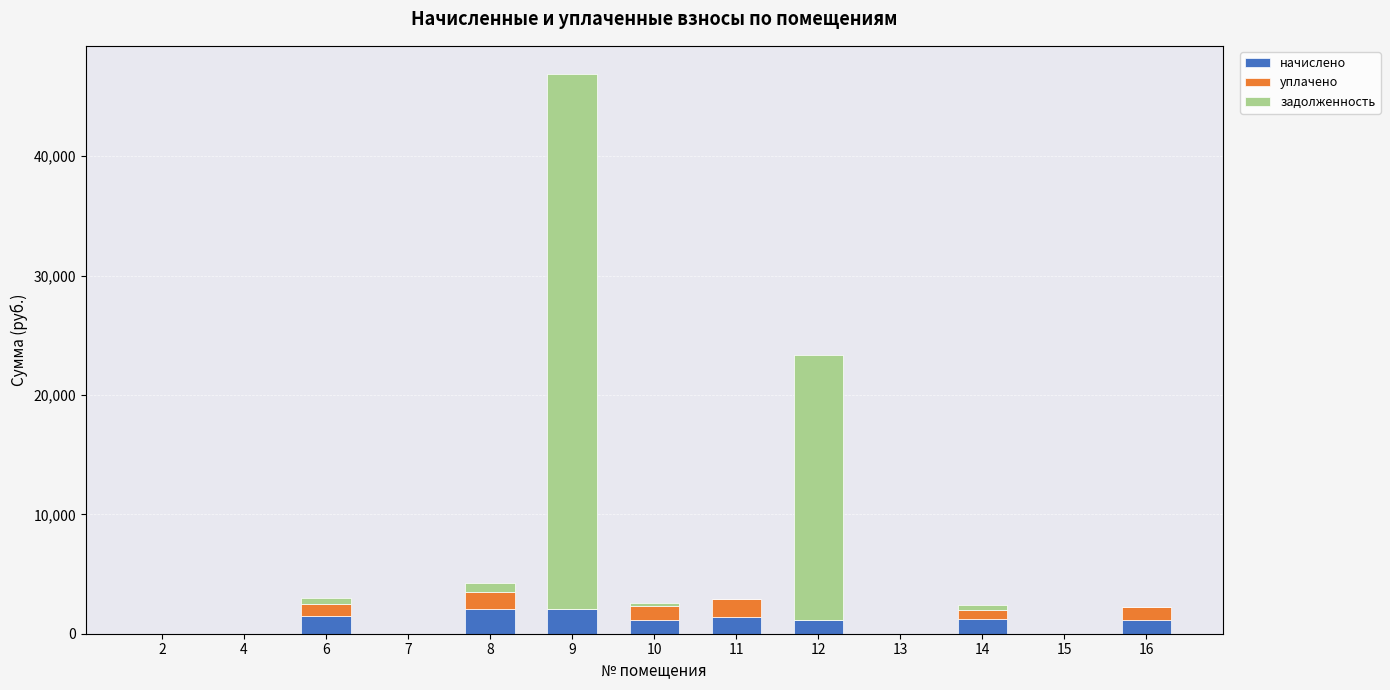

What is the highest value of the начислено series?

2111.6